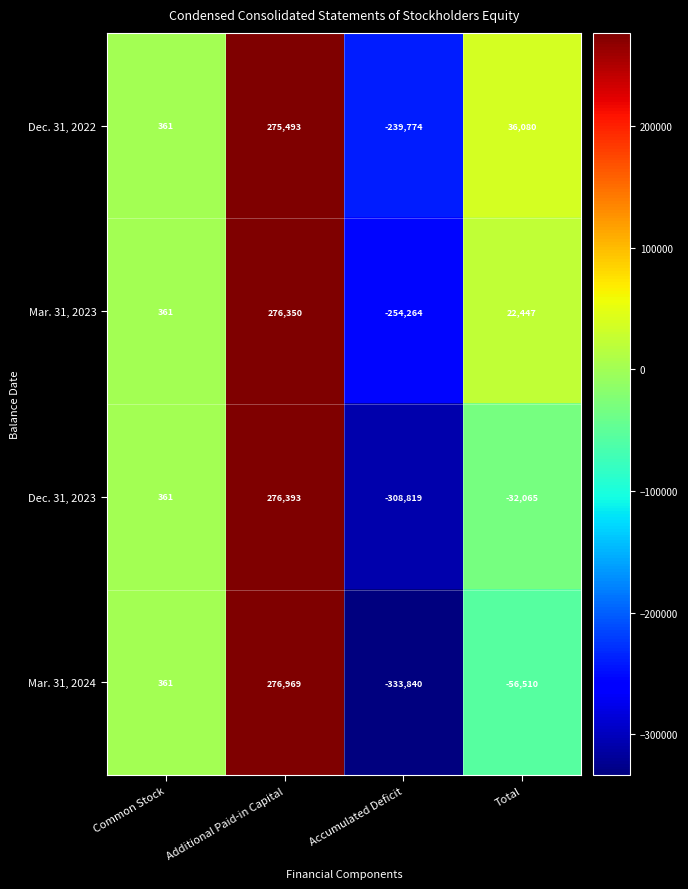

At which category does the chart reach its minimum across all series?

Accumulated Deficit